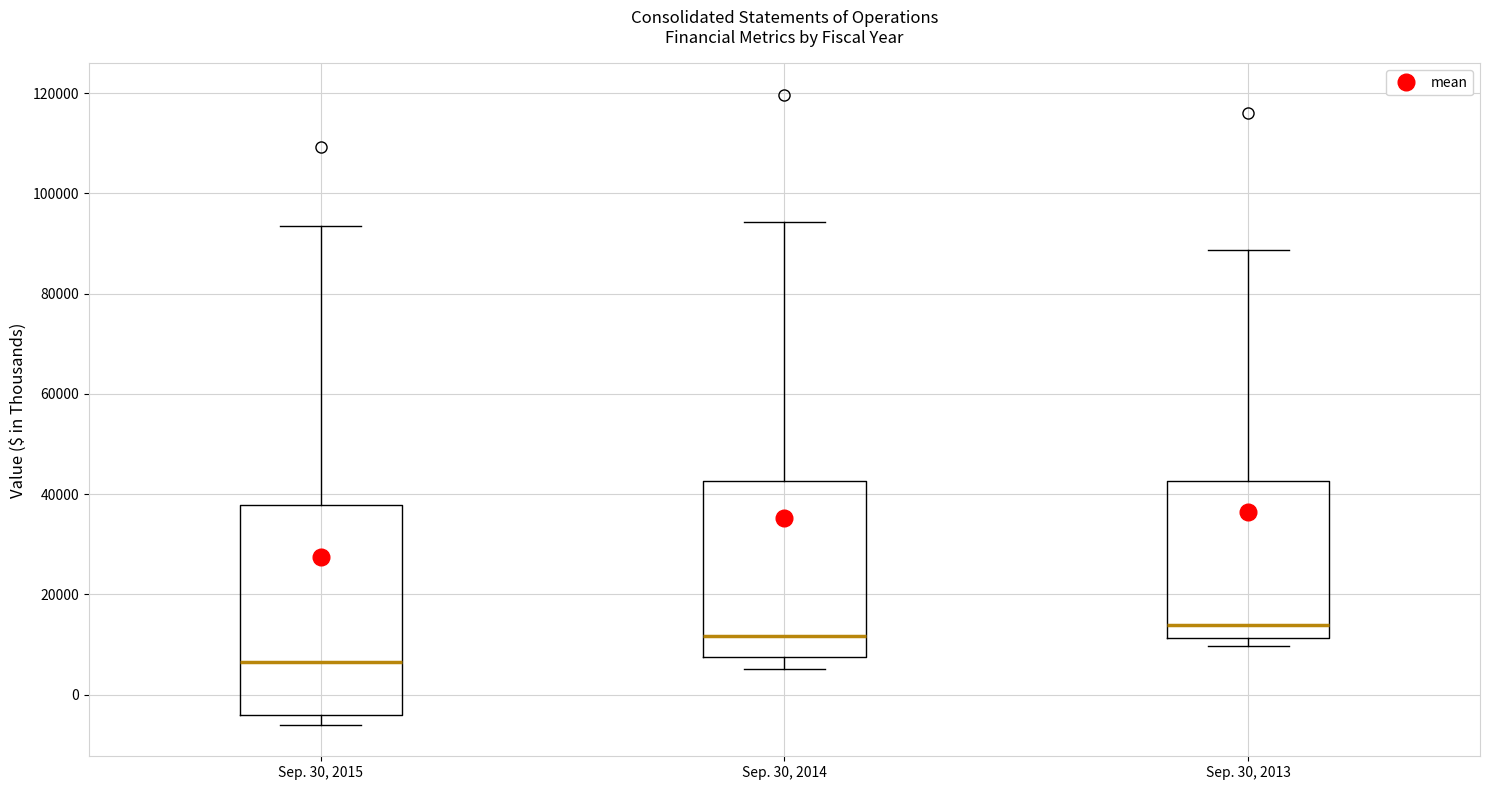

Reading left to right, transcribe this box plot: for each box, give where its median line is, the range the box spans, and where its two whiskers end, as read against the y-axis. The values are not printed on the chart, so give them approximately, as read against the axis.

Sep. 30, 2015: median 6000, box -4000 to 38000, whiskers -6000 to 94000
Sep. 30, 2014: median 12000, box 8000 to 42000, whiskers 6000 to 94000
Sep. 30, 2013: median 14000, box 12000 to 42000, whiskers 10000 to 88000